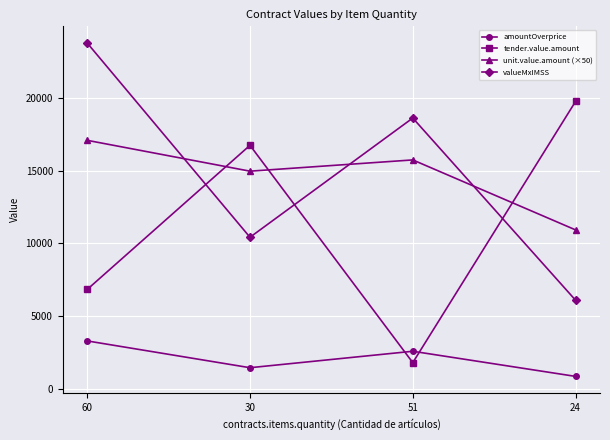

At which category is the sum across all series the highest?

60